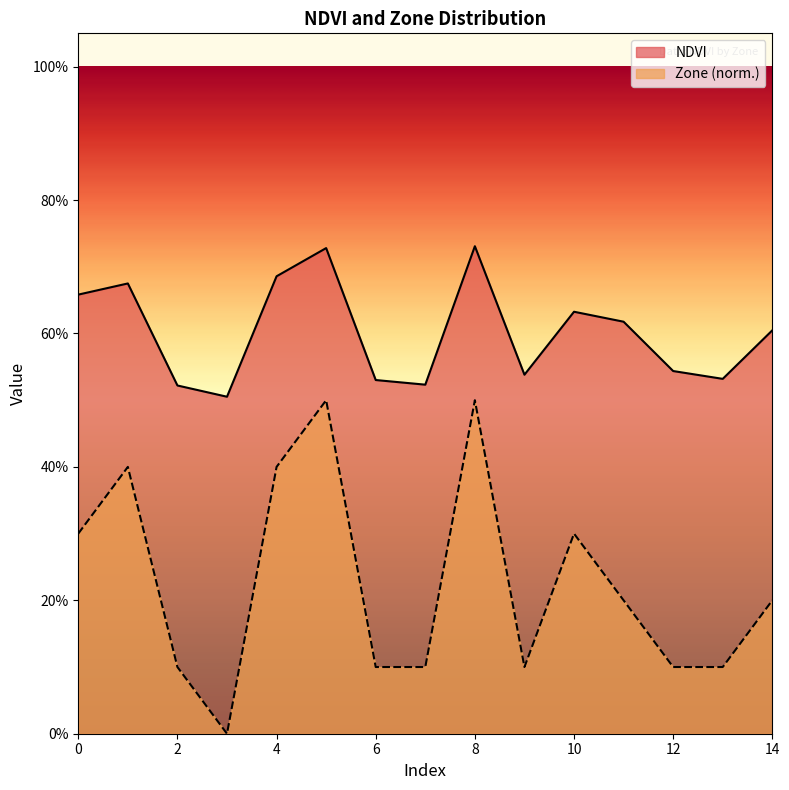

Where is the first local minimum for NDVI?

3